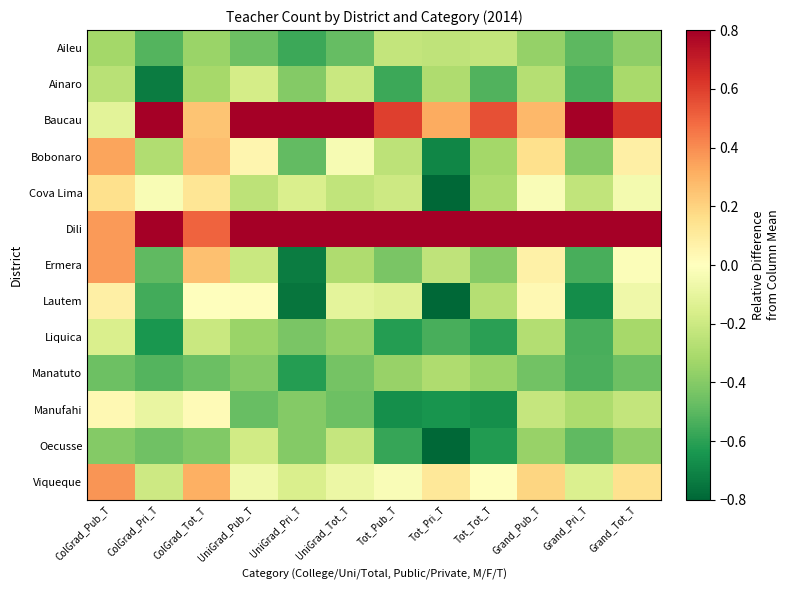

Reading left to right, list all the values displayed in this chart.

Aileu: ColGrad_Pub_T=-0.3	ColGrad_Pri_T=-0.5	ColGrad_Tot_T=-0.3	UniGrad_Pub_T=-0.5	UniGrad_Pri_T=-0.6	UniGrad_Tot_T=-0.5	Tot_Pub_T=-0.2	Tot_Pri_T=-0.2	Tot_Tot_T=-0.2	Grand_Pub_T=-0.4	Grand_Pri_T=-0.5	Grand_Tot_T=-0.4
Ainaro: ColGrad_Pub_T=-0.3	ColGrad_Pri_T=-0.7	ColGrad_Tot_T=-0.3	UniGrad_Pub_T=-0.2	UniGrad_Pri_T=-0.4	UniGrad_Tot_T=-0.2	Tot_Pub_T=-0.6	Tot_Pri_T=-0.3	Tot_Tot_T=-0.5	Grand_Pub_T=-0.3	Grand_Pri_T=-0.5	Grand_Tot_T=-0.3
Baucau: ColGrad_Pub_T=-0.1	ColGrad_Pri_T=3.0	ColGrad_Tot_T=0.2	UniGrad_Pub_T=0.9	UniGrad_Pri_T=3.5	UniGrad_Tot_T=1.3	Tot_Pub_T=0.6	Tot_Pri_T=0.3	Tot_Tot_T=0.6	Grand_Pub_T=0.3	Grand_Pri_T=2.7	Grand_Tot_T=0.6
Bobonaro: ColGrad_Pub_T=0.3	ColGrad_Pri_T=-0.3	ColGrad_Tot_T=0.3	UniGrad_Pub_T=0.0	UniGrad_Pri_T=-0.5	UniGrad_Tot_T=-0.0	Tot_Pub_T=-0.2	Tot_Pri_T=-0.7	Tot_Tot_T=-0.3	Grand_Pub_T=0.2	Grand_Pri_T=-0.4	Grand_Tot_T=0.1
Cova Lima: ColGrad_Pub_T=0.2	ColGrad_Pri_T=-0.0	ColGrad_Tot_T=0.1	UniGrad_Pub_T=-0.2	UniGrad_Pri_T=-0.2	UniGrad_Tot_T=-0.2	Tot_Pub_T=-0.2	Tot_Pri_T=-0.8	Tot_Tot_T=-0.3	Grand_Pub_T=-0.0	Grand_Pri_T=-0.2	Grand_Tot_T=-0.0
Dili: ColGrad_Pub_T=0.4	ColGrad_Pri_T=1.5	ColGrad_Tot_T=0.5	UniGrad_Pub_T=1.6	UniGrad_Pri_T=1.6	UniGrad_Tot_T=1.6	Tot_Pub_T=3.4	Tot_Pri_T=5.1	Tot_Tot_T=3.7	Grand_Pub_T=1.2	Grand_Pri_T=2.2	Grand_Tot_T=1.3
Ermera: ColGrad_Pub_T=0.4	ColGrad_Pri_T=-0.5	ColGrad_Tot_T=0.3	UniGrad_Pub_T=-0.2	UniGrad_Pri_T=-0.7	UniGrad_Tot_T=-0.3	Tot_Pub_T=-0.4	Tot_Pri_T=-0.2	Tot_Tot_T=-0.4	Grand_Pub_T=0.1	Grand_Pri_T=-0.5	Grand_Tot_T=-0.0
Lautem: ColGrad_Pub_T=0.1	ColGrad_Pri_T=-0.6	ColGrad_Tot_T=0.0	UniGrad_Pub_T=0.0	UniGrad_Pri_T=-0.8	UniGrad_Tot_T=-0.1	Tot_Pub_T=-0.1	Tot_Pri_T=-0.9	Tot_Tot_T=-0.3	Grand_Pub_T=0.0	Grand_Pri_T=-0.7	Grand_Tot_T=-0.1
Liquica: ColGrad_Pub_T=-0.2	ColGrad_Pri_T=-0.6	ColGrad_Tot_T=-0.2	UniGrad_Pub_T=-0.4	UniGrad_Pri_T=-0.4	UniGrad_Tot_T=-0.4	Tot_Pub_T=-0.6	Tot_Pri_T=-0.5	Tot_Tot_T=-0.6	Grand_Pub_T=-0.3	Grand_Pri_T=-0.5	Grand_Tot_T=-0.3
Manatuto: ColGrad_Pub_T=-0.5	ColGrad_Pri_T=-0.5	ColGrad_Tot_T=-0.5	UniGrad_Pub_T=-0.4	UniGrad_Pri_T=-0.6	UniGrad_Tot_T=-0.4	Tot_Pub_T=-0.4	Tot_Pri_T=-0.3	Tot_Tot_T=-0.3	Grand_Pub_T=-0.4	Grand_Pri_T=-0.5	Grand_Tot_T=-0.5
Manufahi: ColGrad_Pub_T=0.0	ColGrad_Pri_T=-0.1	ColGrad_Tot_T=0.0	UniGrad_Pub_T=-0.5	UniGrad_Pri_T=-0.4	UniGrad_Tot_T=-0.5	Tot_Pub_T=-0.7	Tot_Pri_T=-0.6	Tot_Tot_T=-0.7	Grand_Pub_T=-0.2	Grand_Pri_T=-0.3	Grand_Tot_T=-0.2
Oecusse: ColGrad_Pub_T=-0.4	ColGrad_Pri_T=-0.5	ColGrad_Tot_T=-0.4	UniGrad_Pub_T=-0.2	UniGrad_Pri_T=-0.4	UniGrad_Tot_T=-0.2	Tot_Pub_T=-0.6	Tot_Pri_T=-0.8	Tot_Tot_T=-0.6	Grand_Pub_T=-0.4	Grand_Pri_T=-0.5	Grand_Tot_T=-0.4
Viqueque: ColGrad_Pub_T=0.4	ColGrad_Pri_T=-0.2	ColGrad_Tot_T=0.3	UniGrad_Pub_T=-0.1	UniGrad_Pri_T=-0.2	UniGrad_Tot_T=-0.1	Tot_Pub_T=-0.0	Tot_Pri_T=0.1	Tot_Tot_T=-0.0	Grand_Pub_T=0.2	Grand_Pri_T=-0.1	Grand_Tot_T=0.1